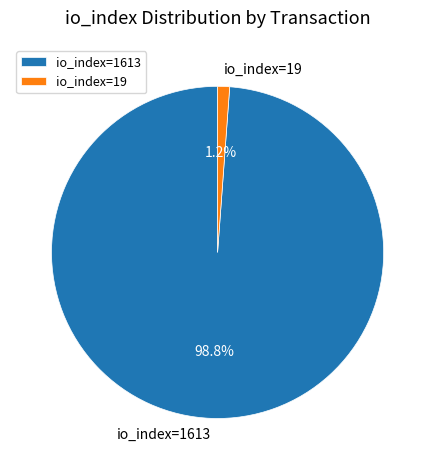

What percentage is the io_index=1613 slice, to the nearest percent?

99%